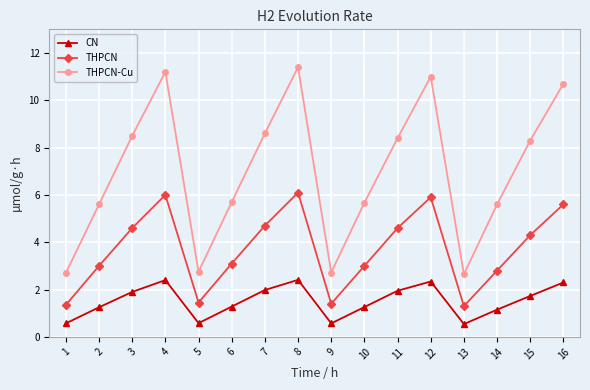

True or false: THPCN and THPCN-Cu cross at least once.

False